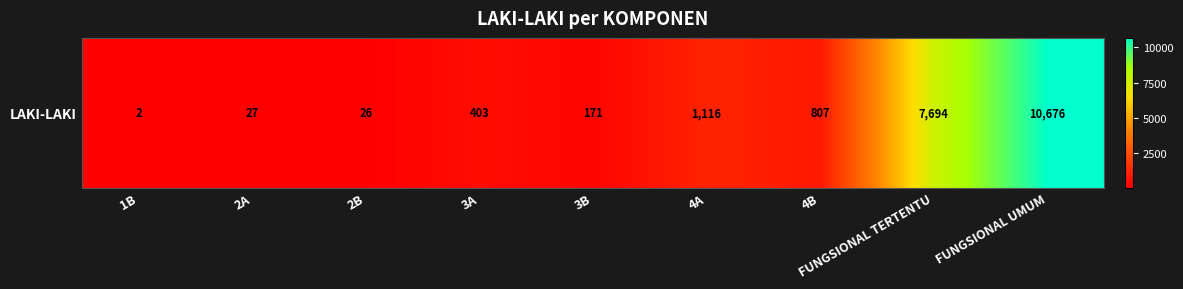

Rank the categories by value from highest to lowest.

FUNGSIONAL UMUM, FUNGSIONAL TERTENTU, 4A, 4B, 3A, 3B, 2A, 2B, 1B